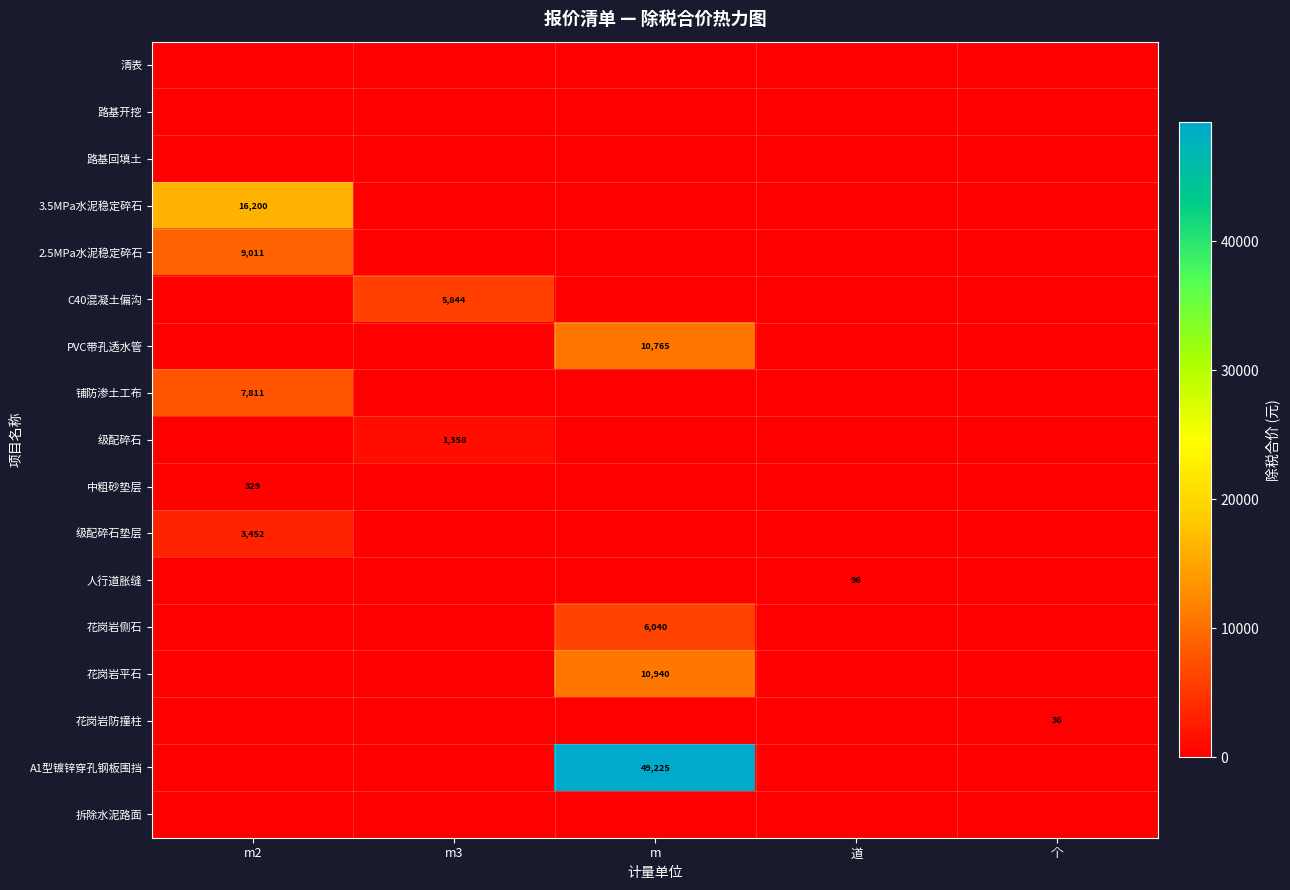

The value of 级配碎石垫层 at m2 is 3452. True or false?

True